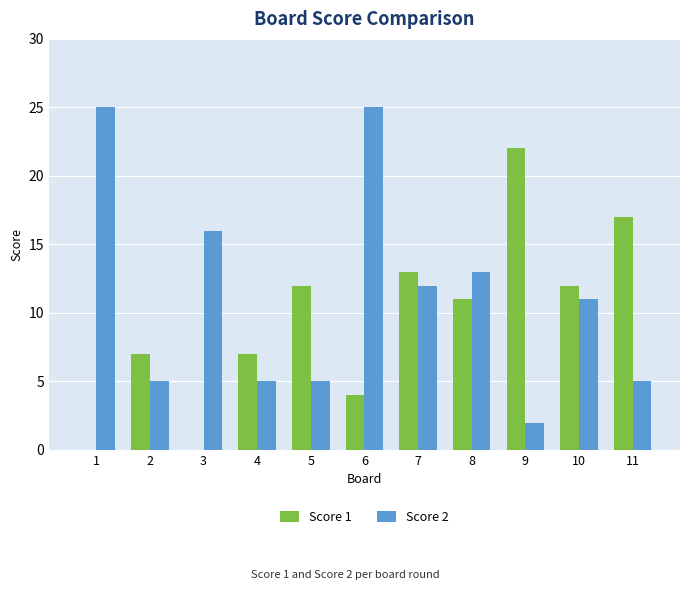

Between 4 and 7, which series saw the biggest shift?

Score 2